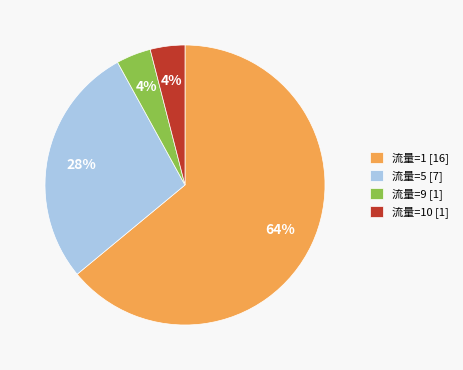

To the nearest percent, what percentage of the pie is 流量=1 [16]?

64%